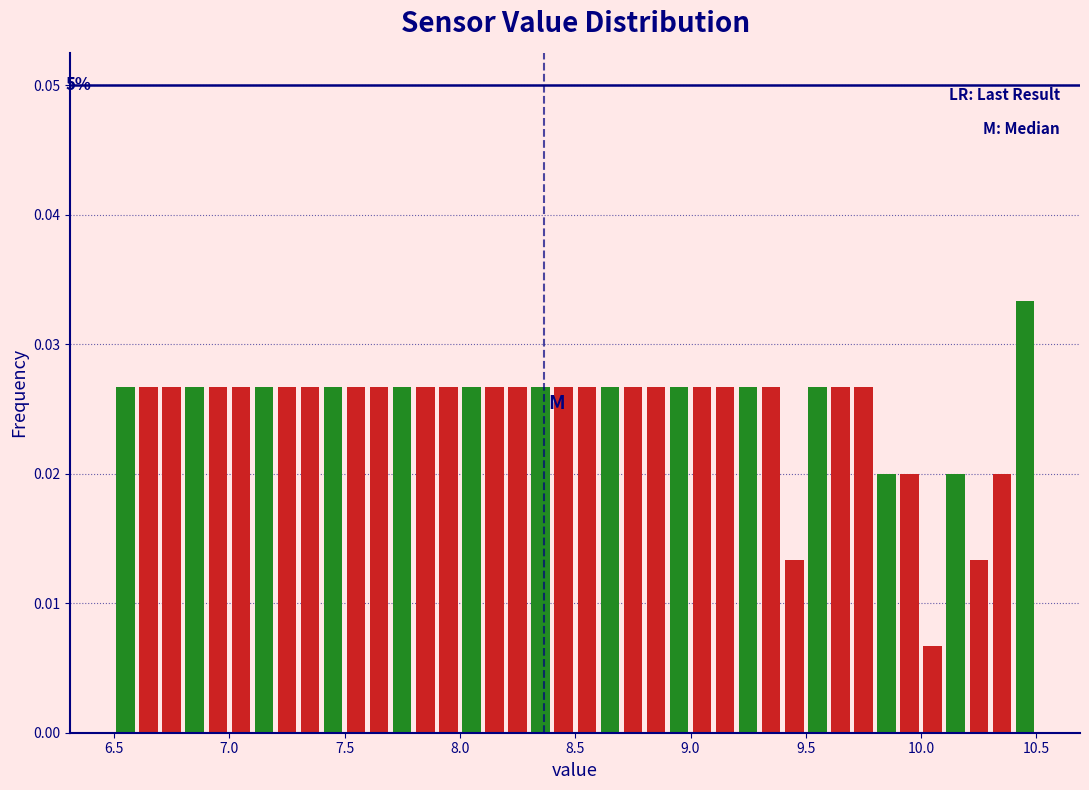

Around what value on the x-axis is the tallest bar? Give the approximate position of its centre, as read against the axis.

10.45